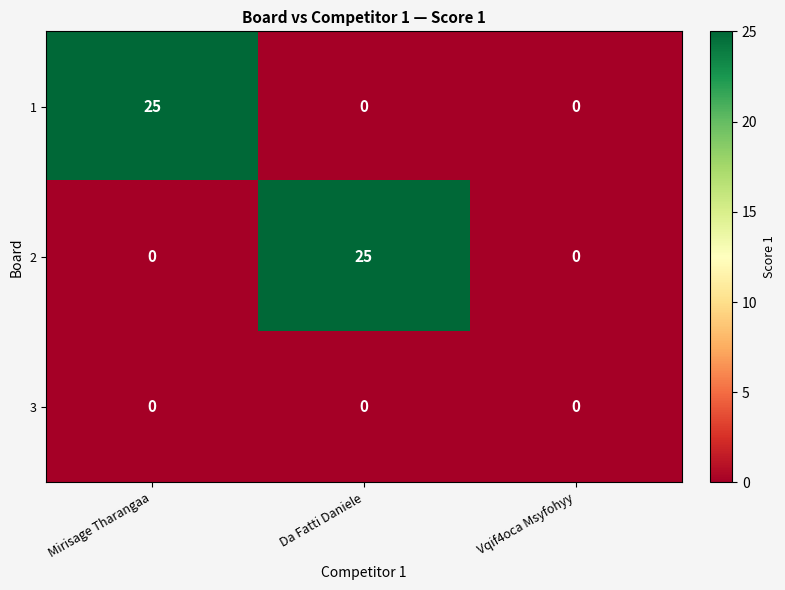

What is the sum of all 1 values?

25